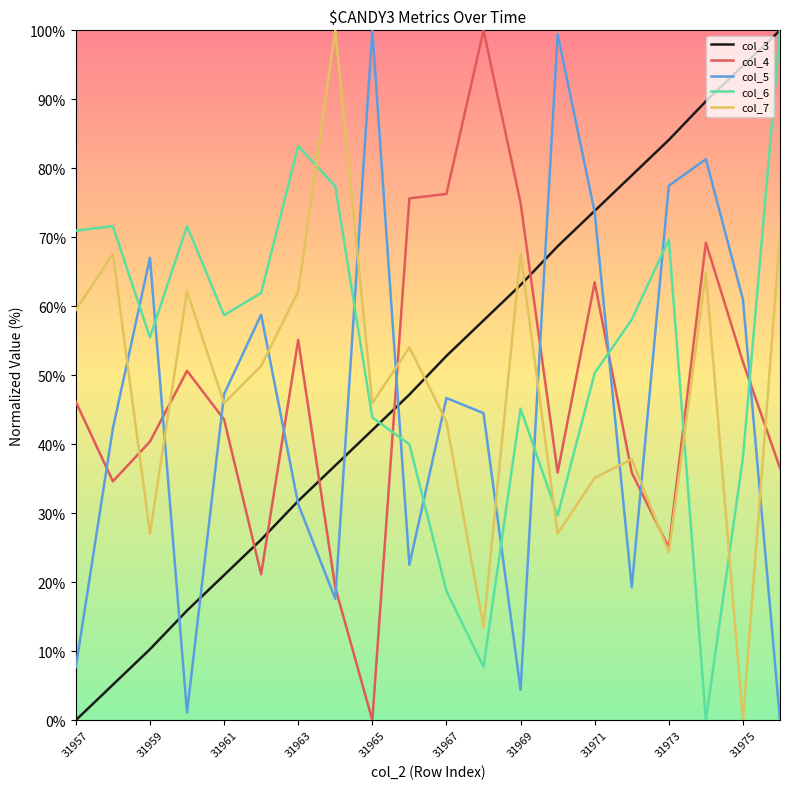

True or false: col_3 and col_7 intersect in this chart.

True